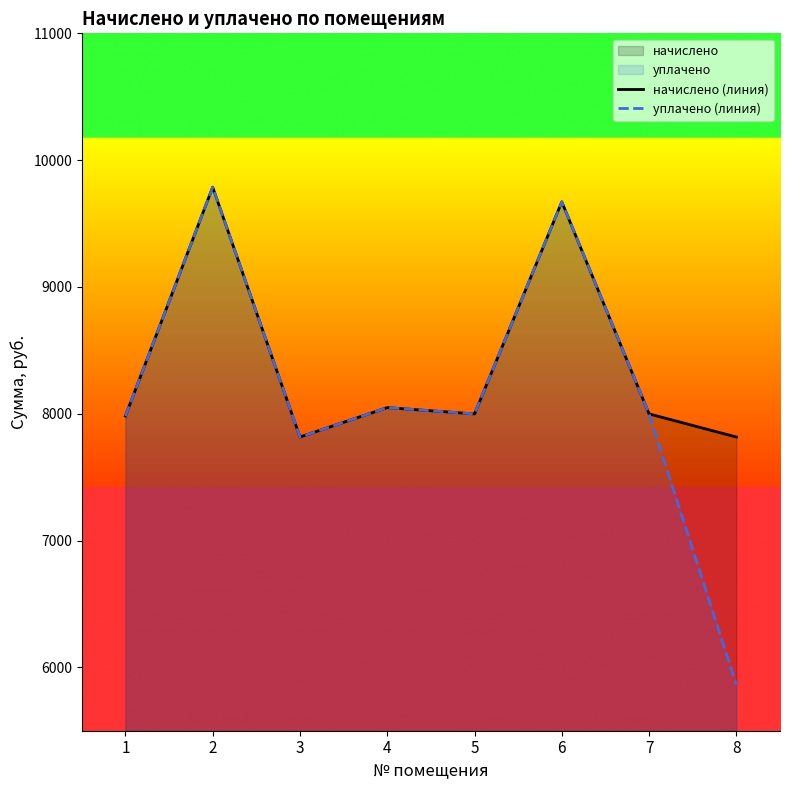

The value of начислено (линия) at 5 is 5378.7. True or false?

False